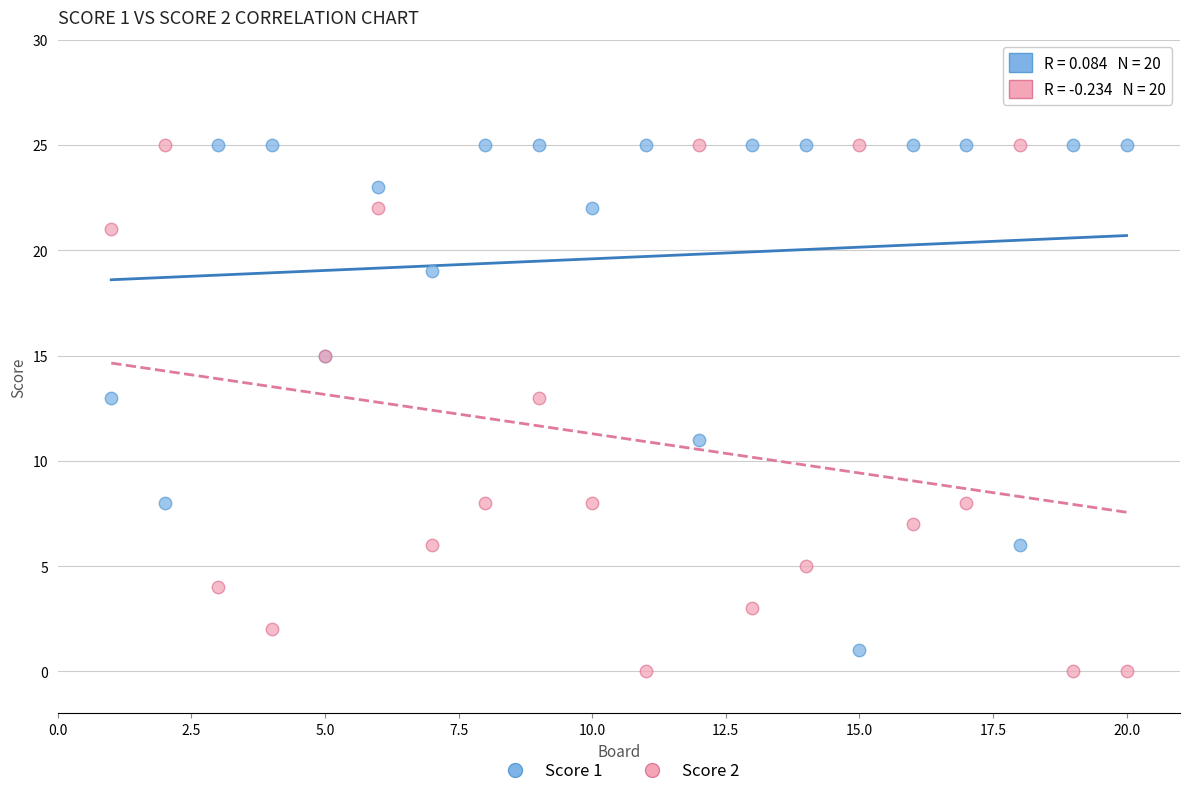

What is the X range (max minus min) for the scatter plot?

19